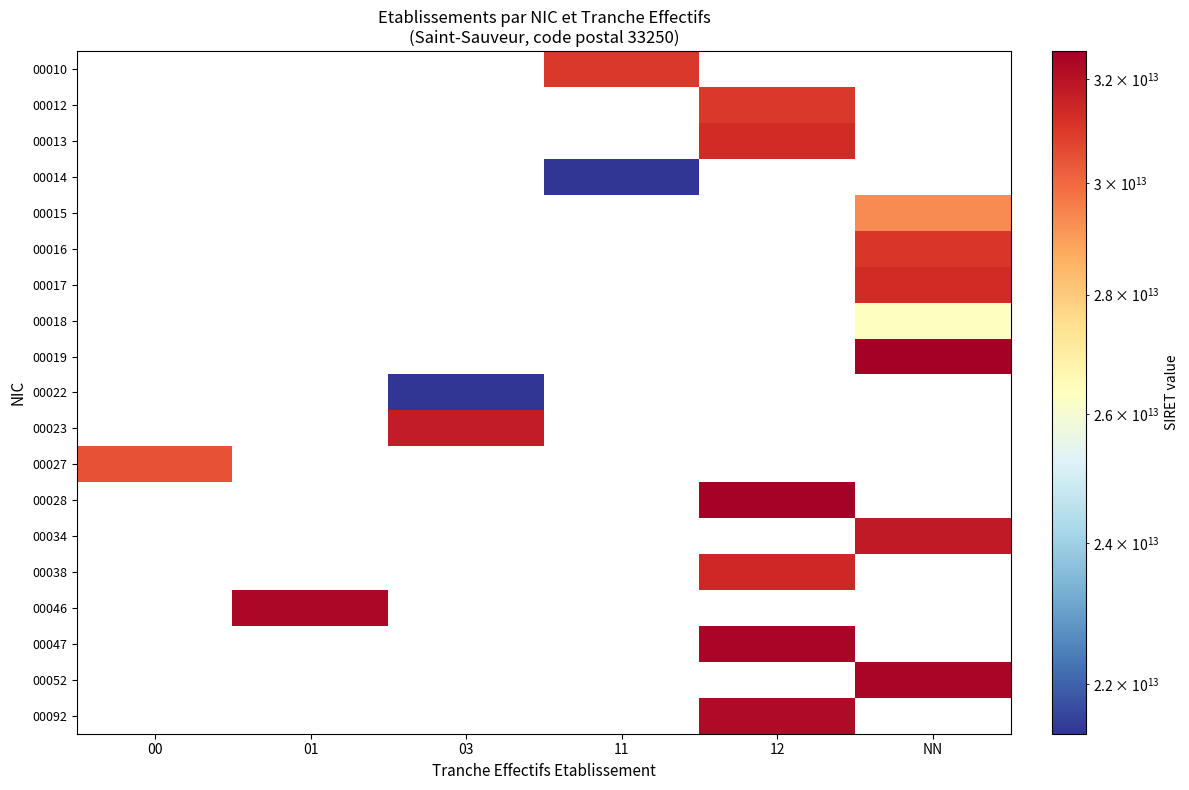

Which category has the lowest value across all series?

00